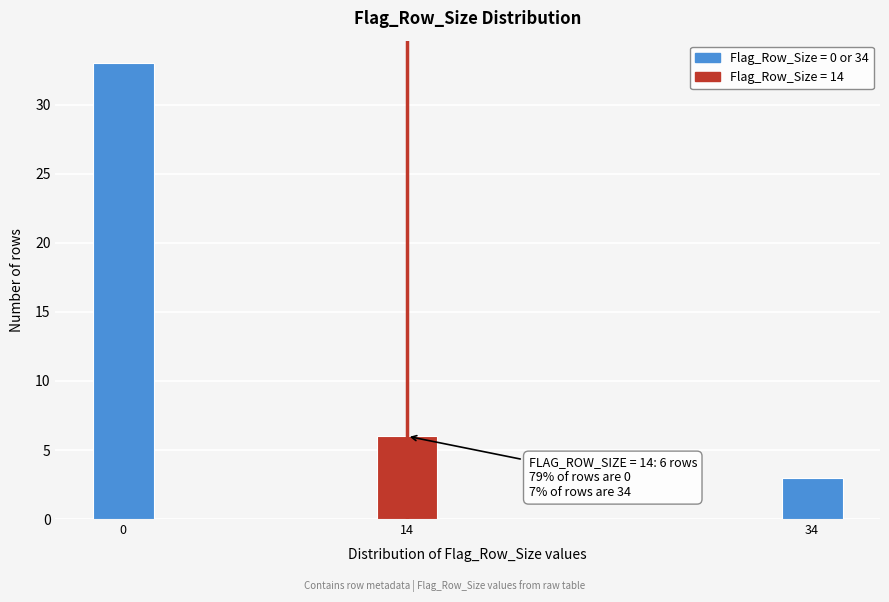

Reading left to right, transcribe all the data shown in this chart.

0=33	14=6	34=3